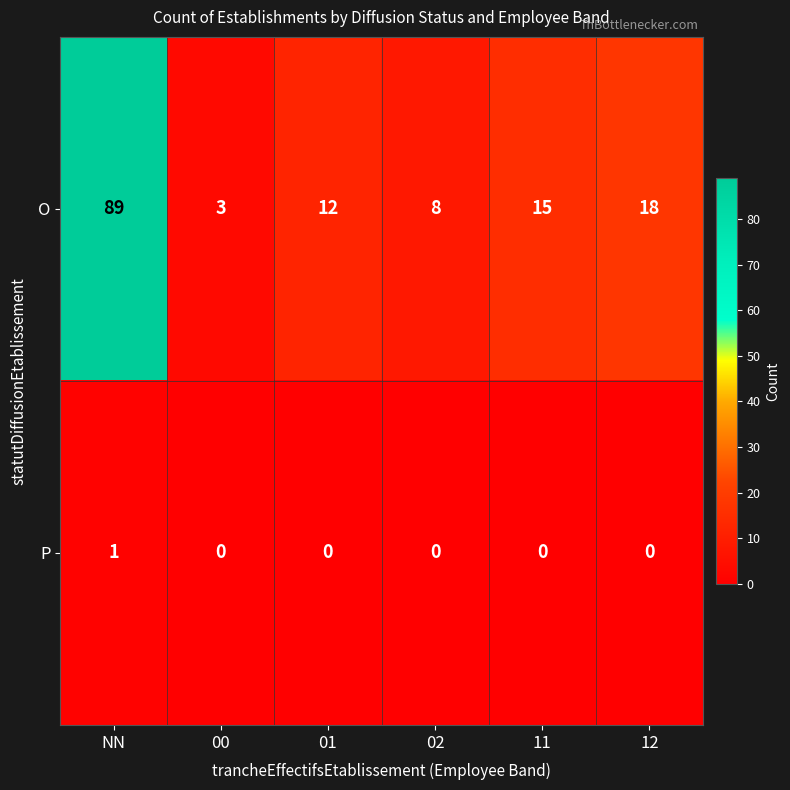

List the series in order of their overall mean, lowest first.

P, O